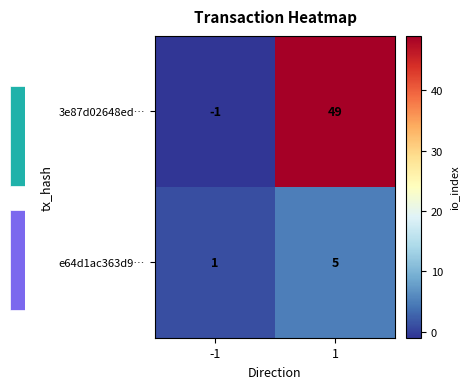

What is the difference between the maximum and minimum values in the 3e87d02648ed… series?

50